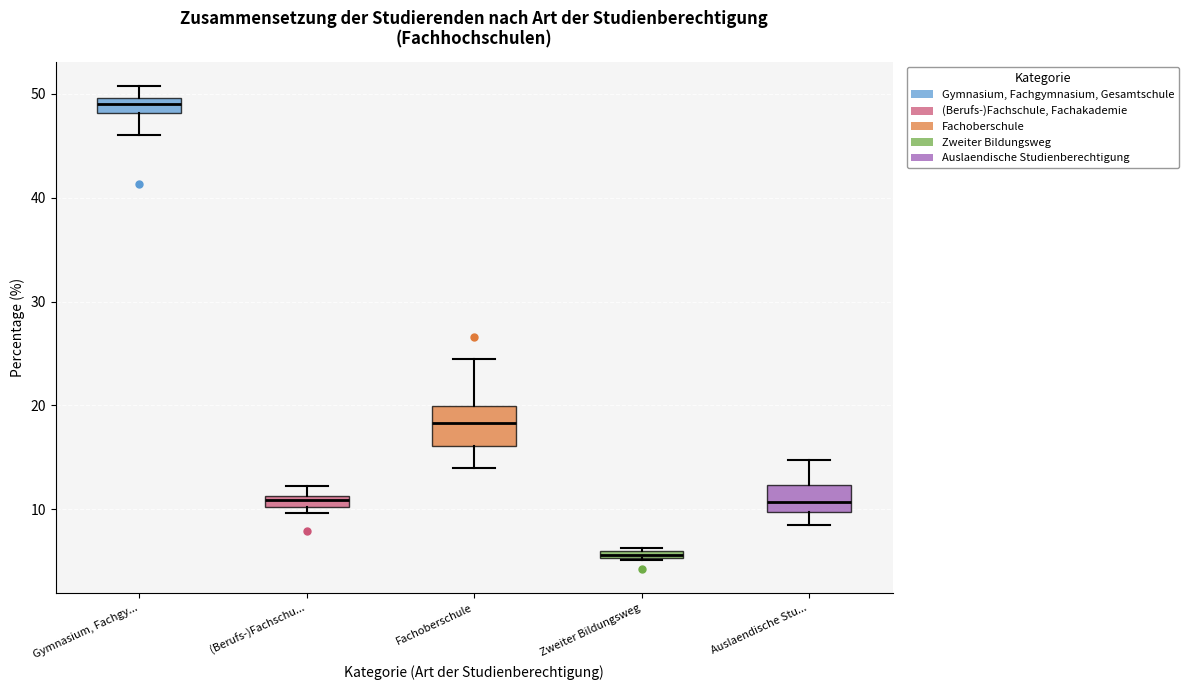

Where is the upper edge of the box for (Berufs-)Fachschu... on the y-axis? The values are not printed on the chart, so give them approximately, as read against the axis.

11